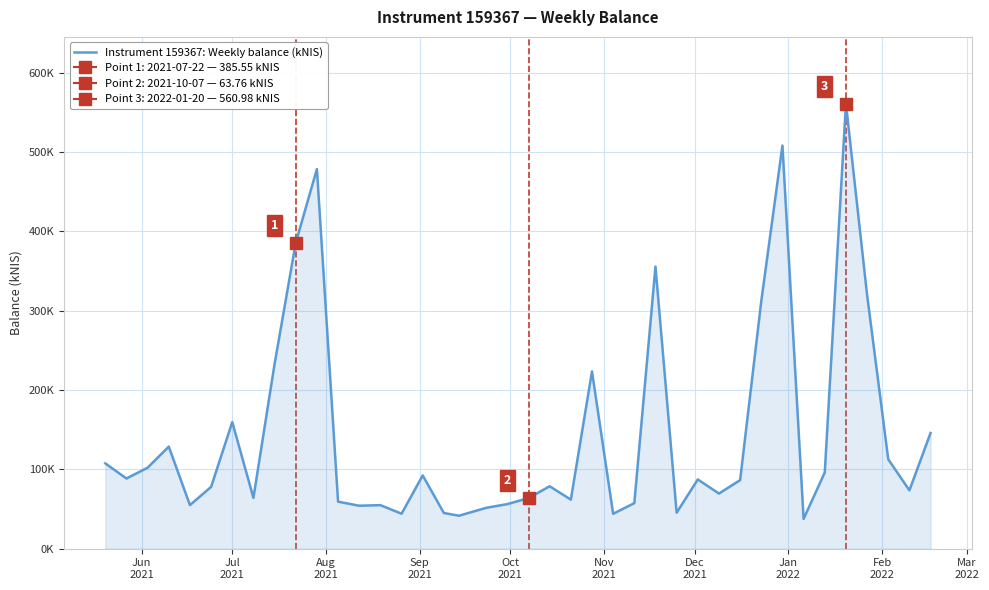

Where does the data first go above 86?

Jun
2021